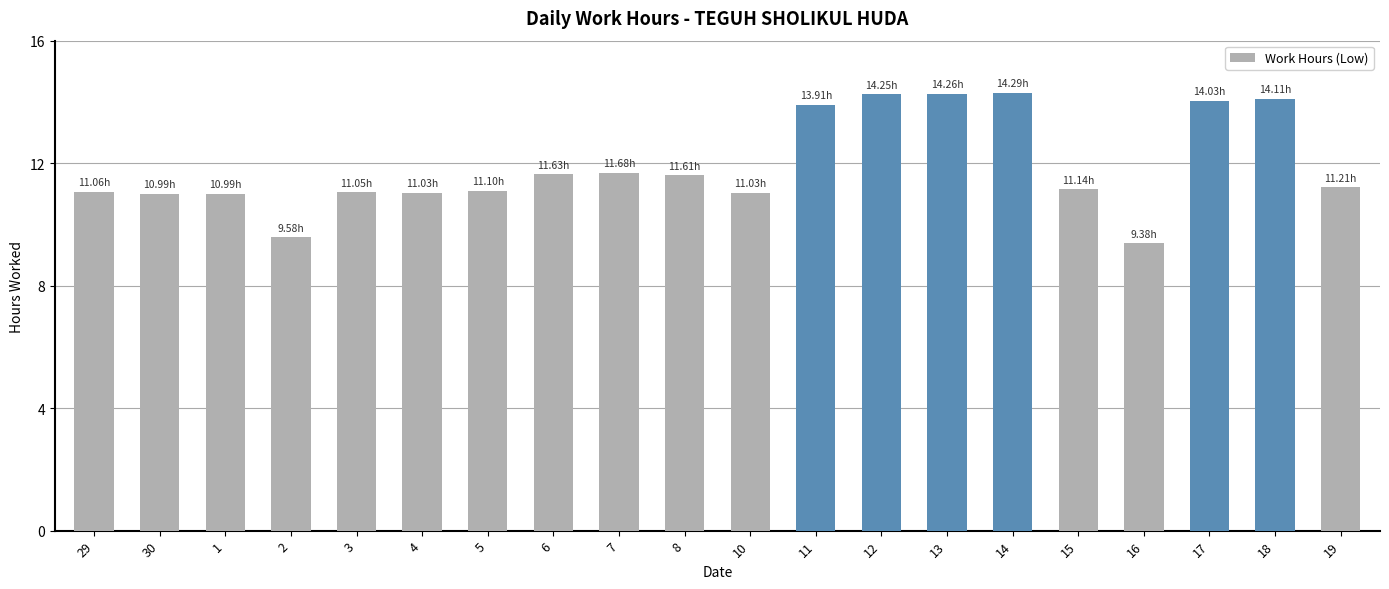

What is the sum of the values at 19 and 14?

25.5